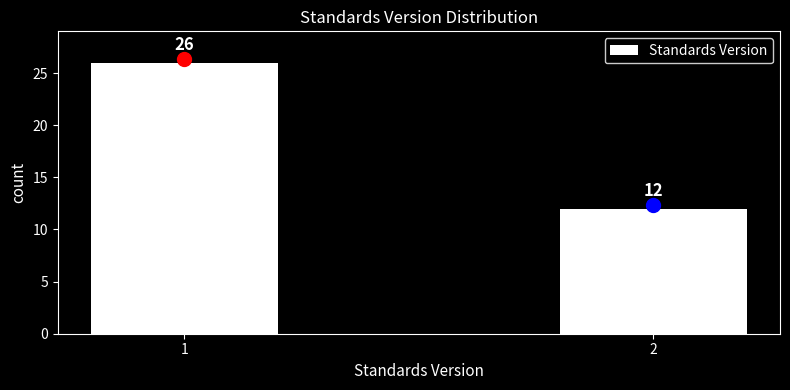

Reading left to right, list all the values displayed in this chart.

1=26	2=12